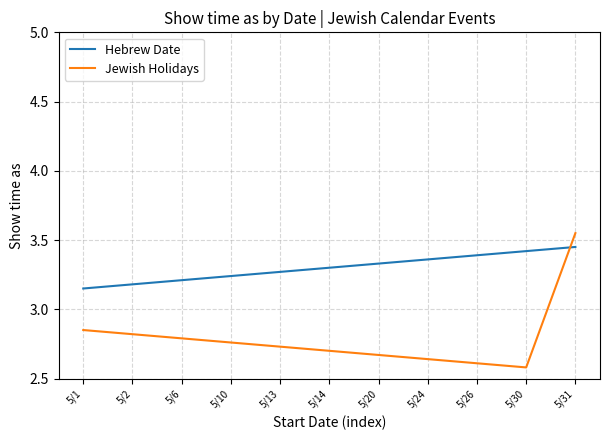

Does the chart display data point markers on the line(s)?

No